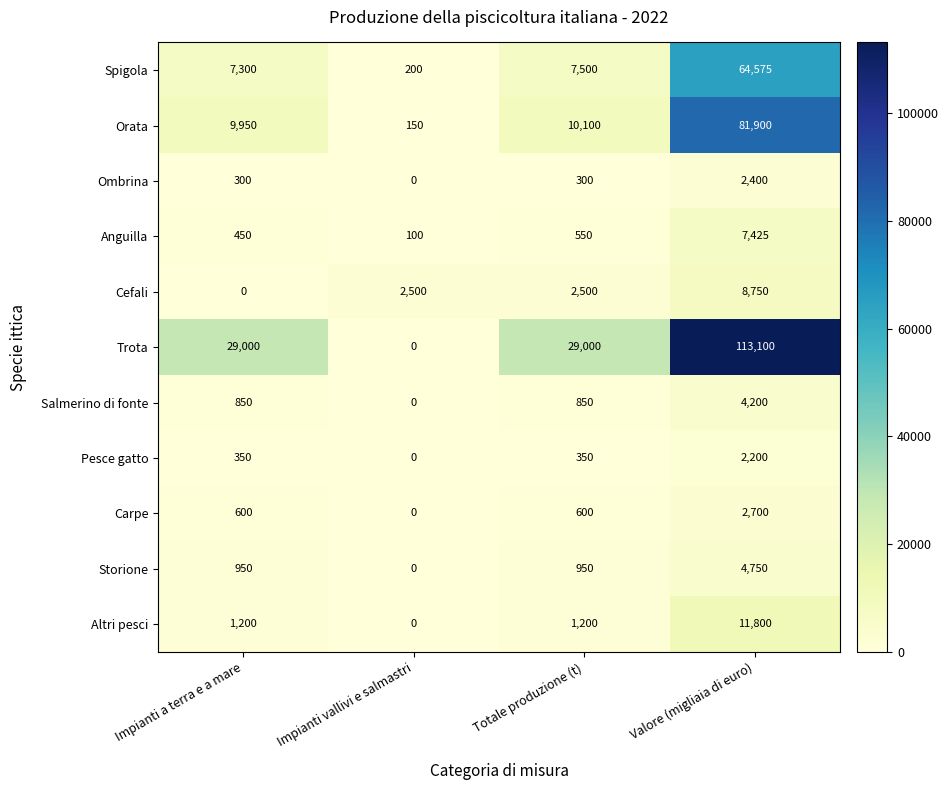

How many positive values does the Trota series have?

3